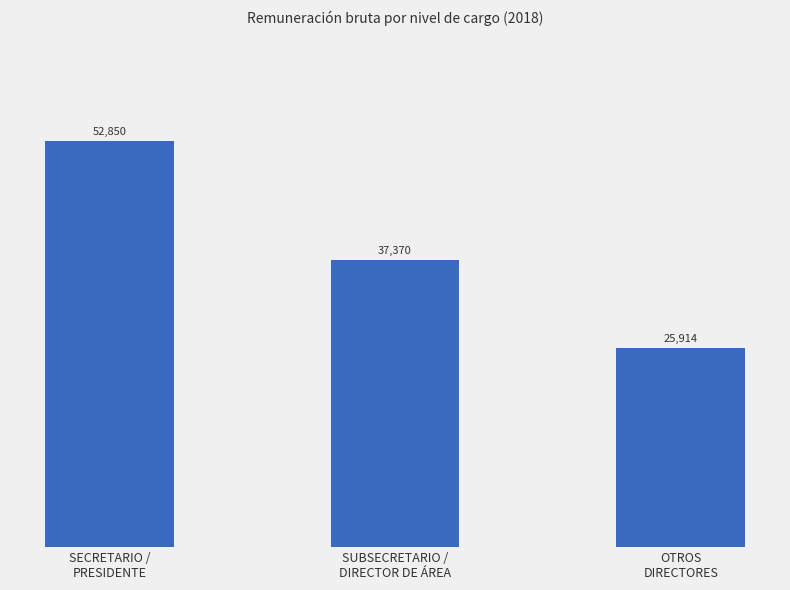

The value at SUBSECRETARIO /
DIRECTOR DE ÁREA is 37370.0. True or false?

True